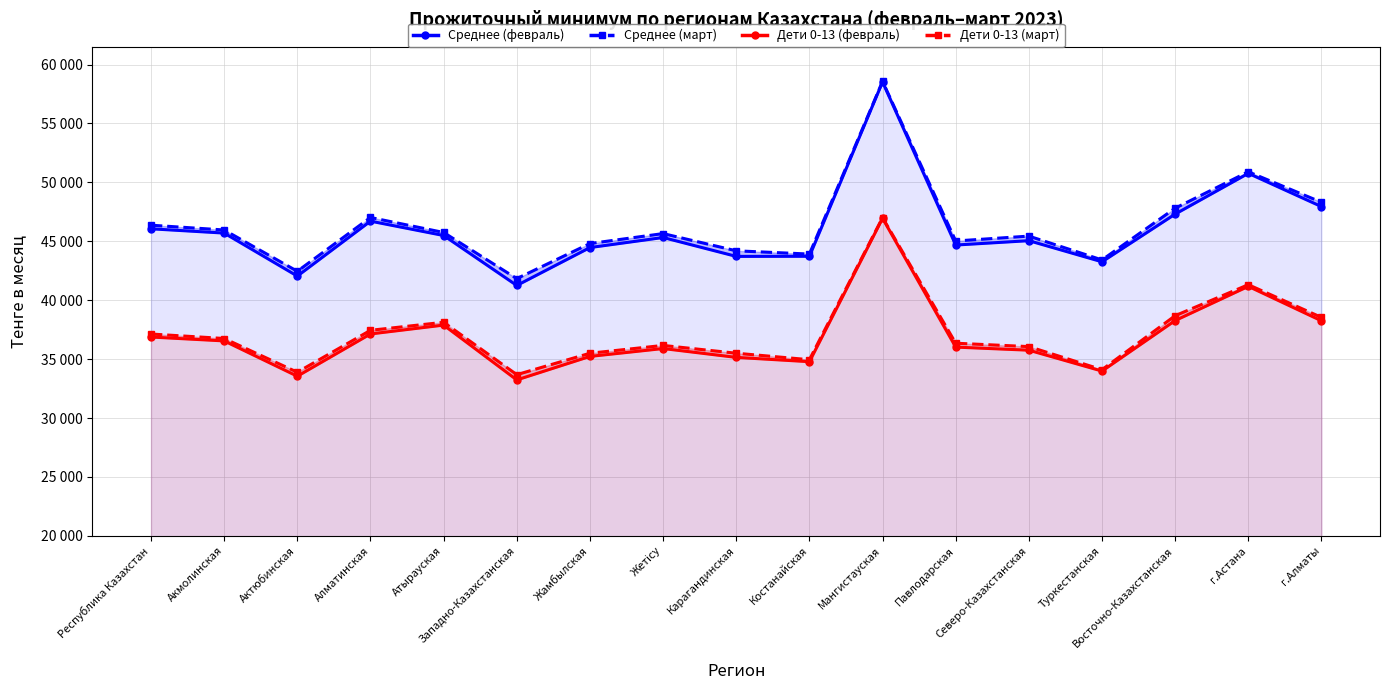

At Туркестанская, list the series in order from smallest to largest.

Дети 0-13 (февраль), Дети 0-13 (март), Среднее (февраль), Среднее (март)